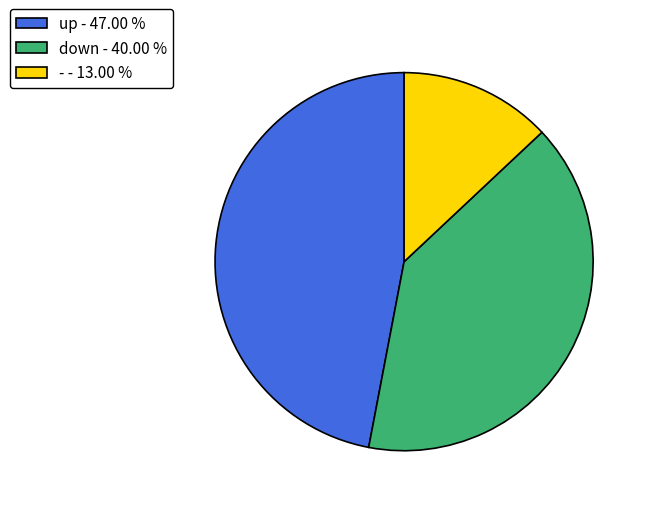

The down slice represents 31% of the pie. True or false?

False